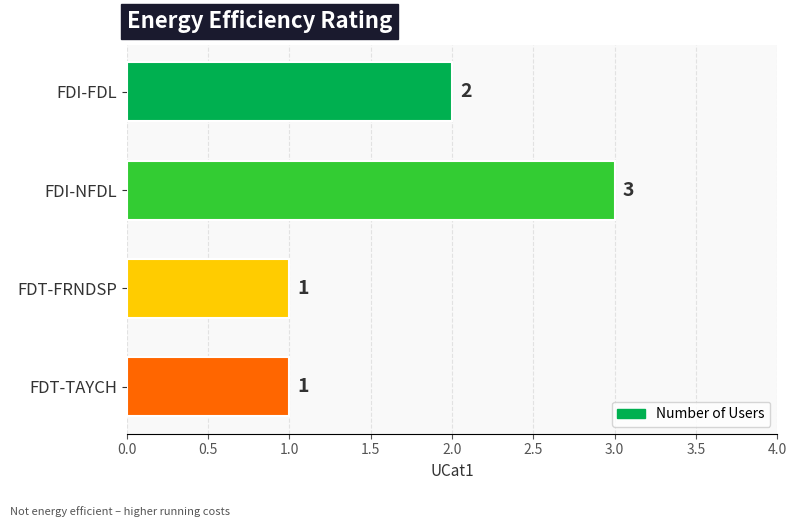

What is the value of the 3rd bar from the top?

1